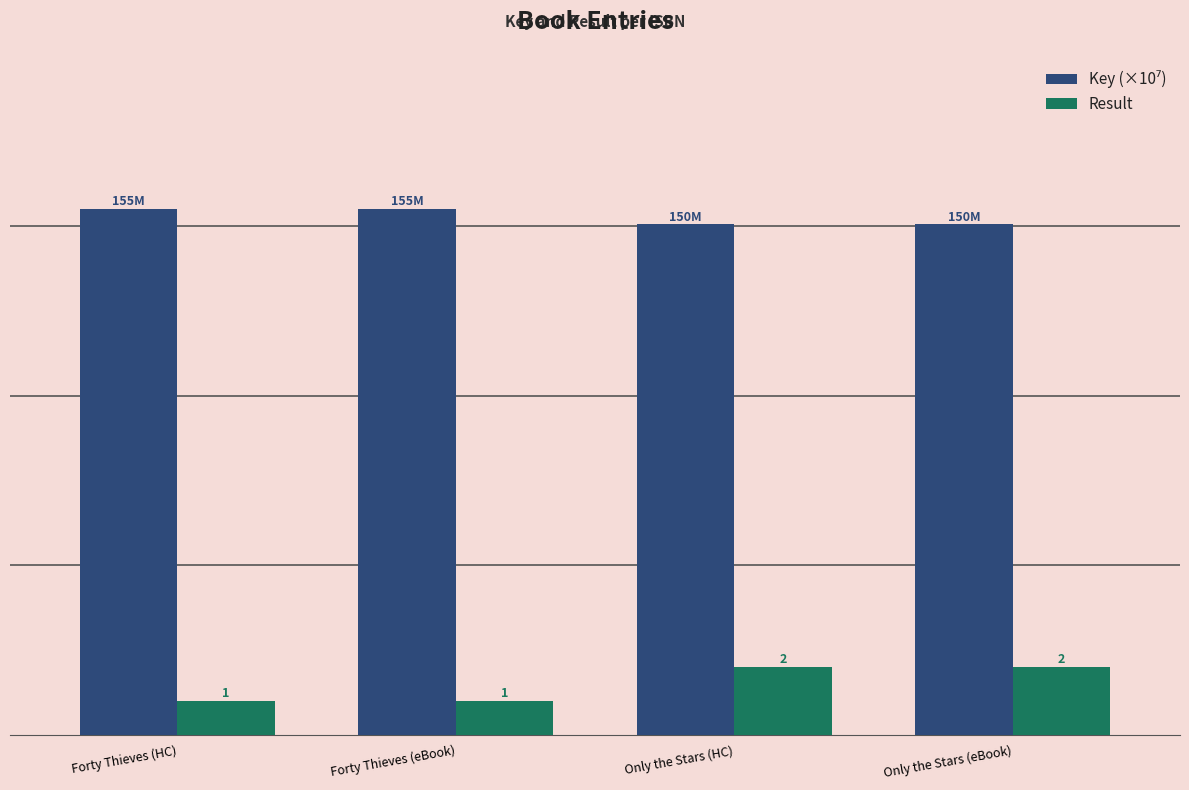

Reading left to right, transcribe all the data shown in this chart.

Key (×10⁷): 15.5	15.5	15.1	15.1
Result: 1.0	1.0	2.0	2.0